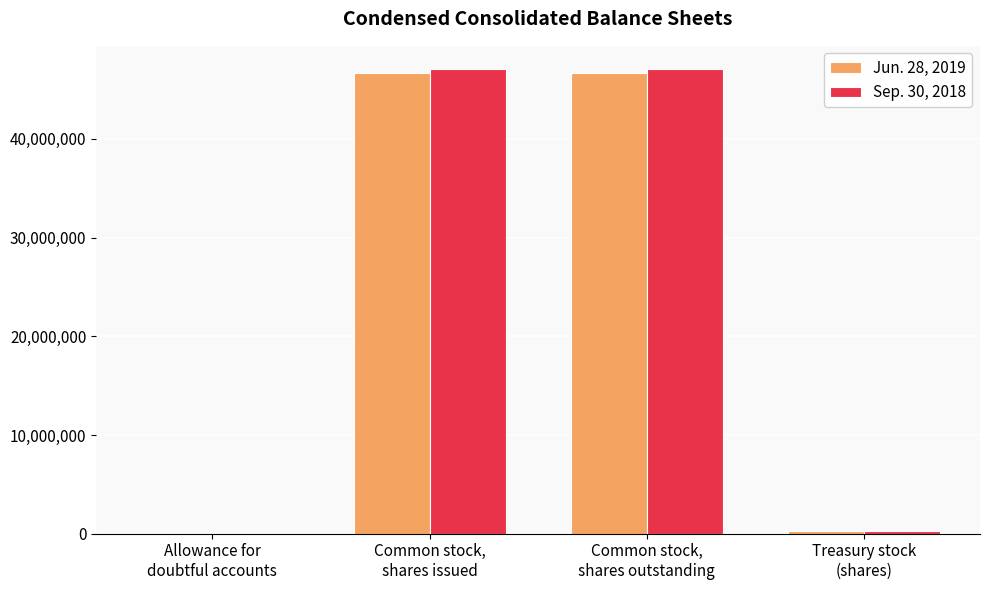

What is the maximum value shown in the chart?

47079645